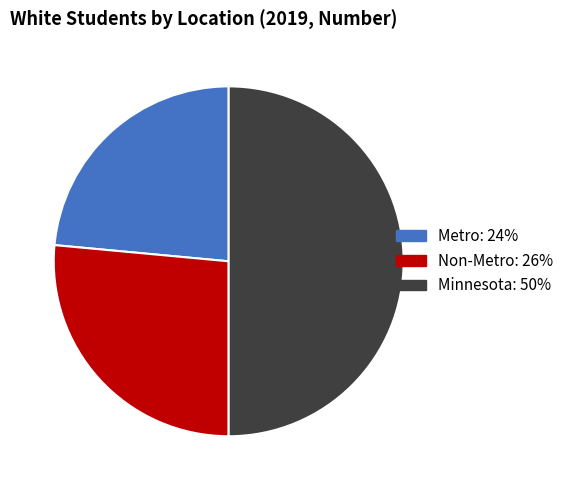

Is it true that Non-Metro: 26% is 34% of the pie?

False